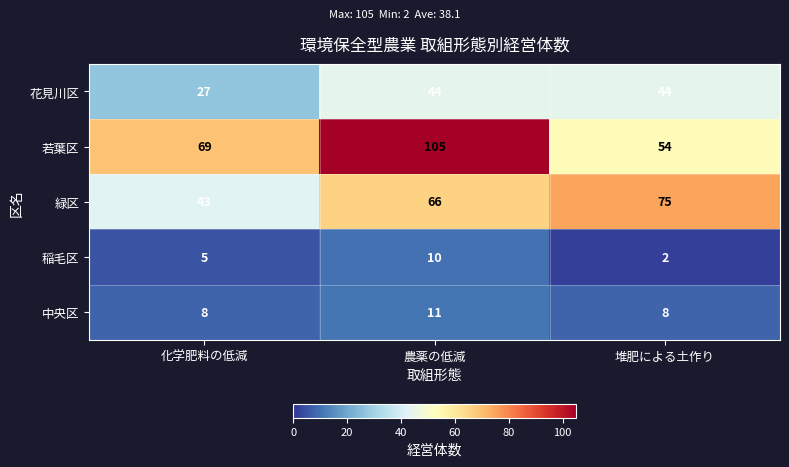

How many 花見川区 values are between 27 and 44?

3